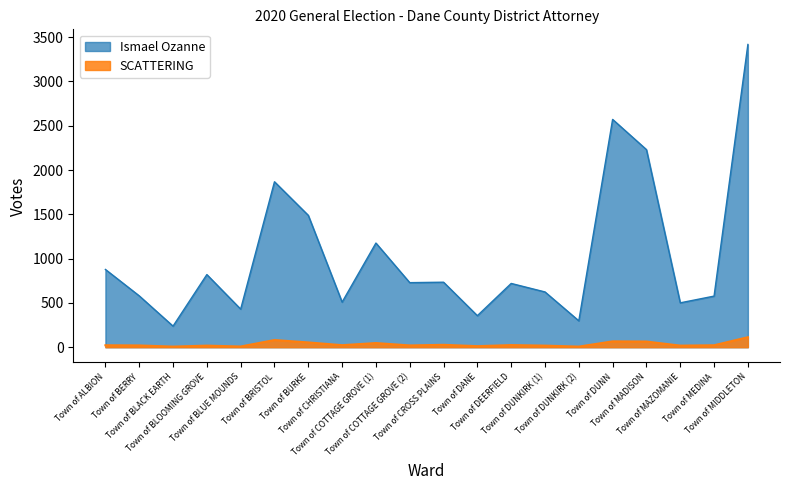

Which has a higher value, Town of DUNN or Town of DUNKIRK (1)?

Town of DUNN